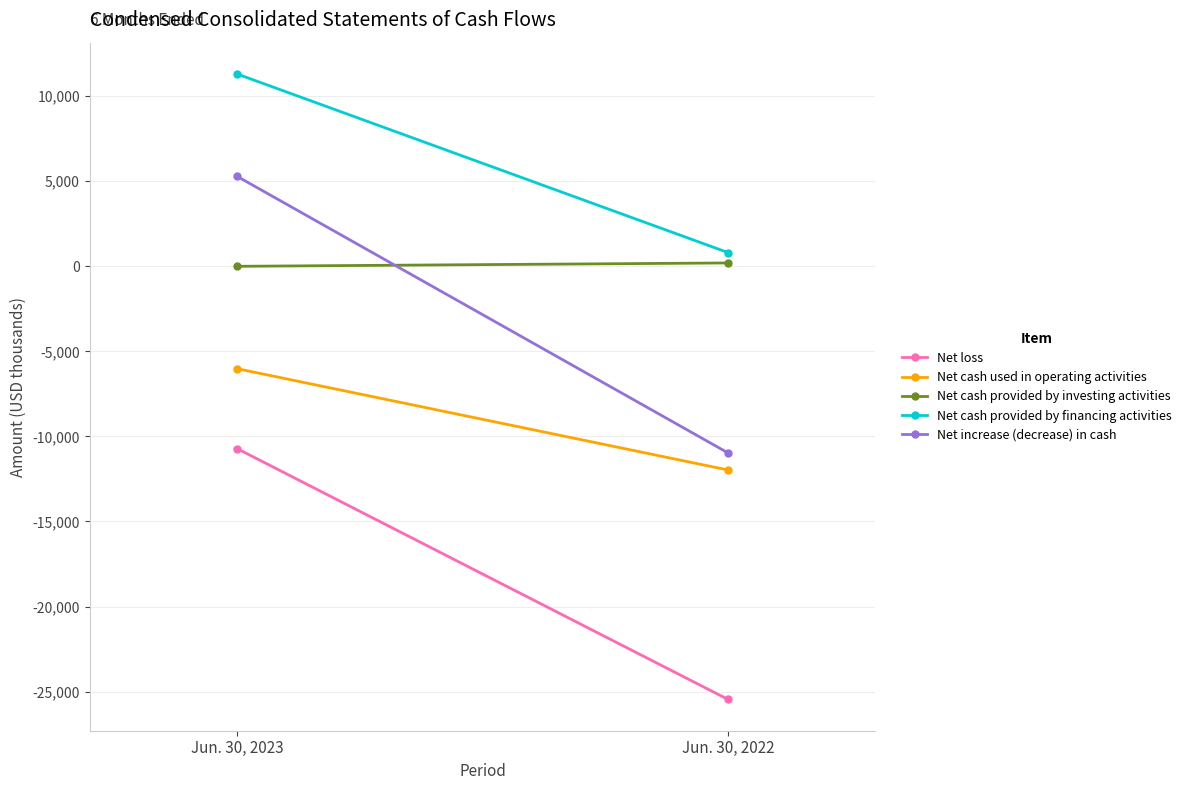

List the series in order of their peak value, lowest first.

Net loss, Net cash used in operating activities, Net cash provided by investing activities, Net increase (decrease) in cash, Net cash provided by financing activities